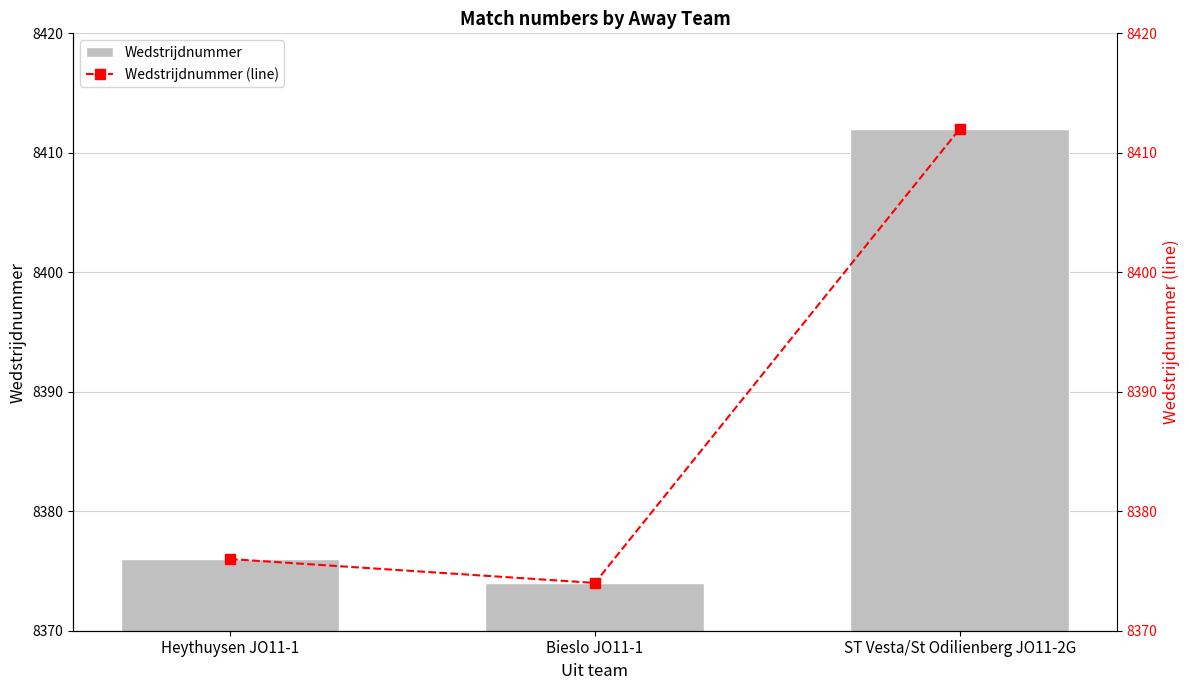

At which category does the chart reach its minimum across all series?

Bieslo JO11-1